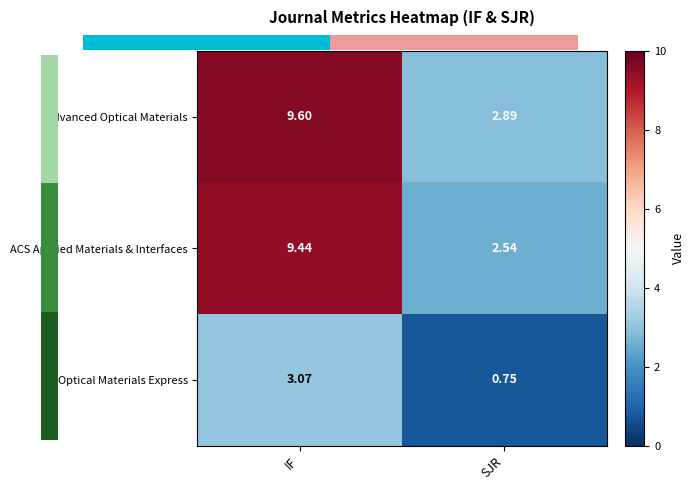

Which category has the lowest value in the Optical Materials Express series?

SJR